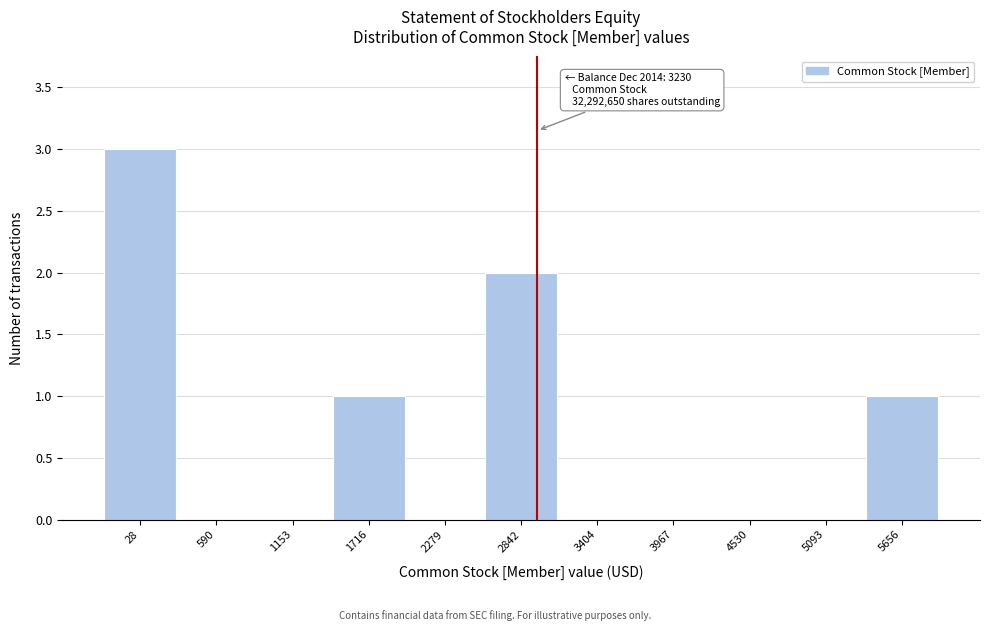

Reading right to left, list all the values displayed in this chart.

5656=1	5093=0	4530=0	3967=0	3404=0	2842=2	2279=0	1716=1	1153=0	590=0	28=3